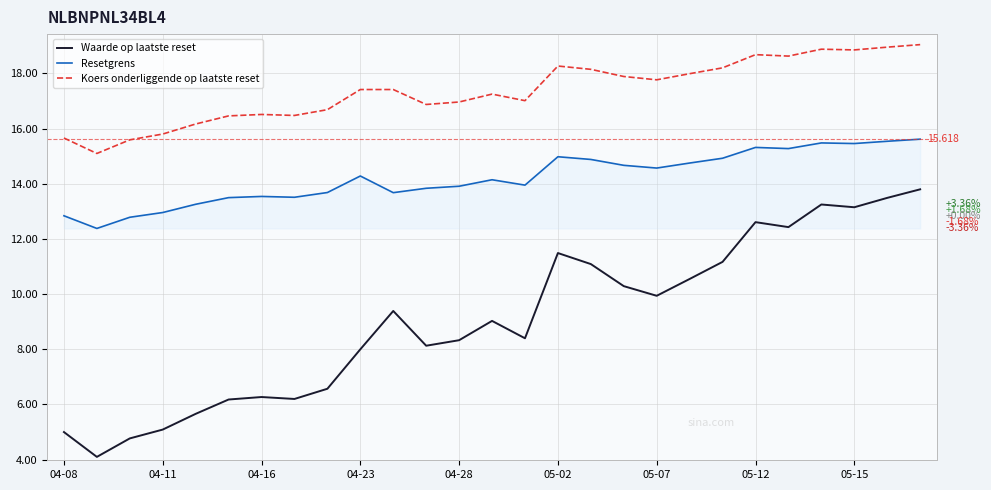

Which series has the largest range (max minus min)?

Waarde op laatste reset